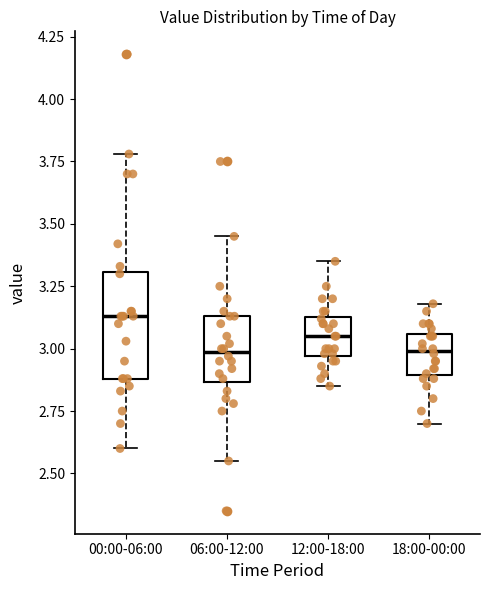

Which box's median line is the highest?

00:00-06:00